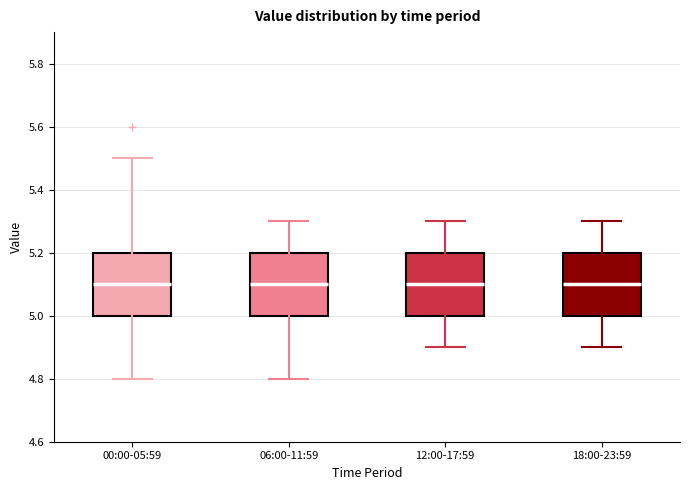

Reading left to right, read every box against the y-axis: the position of its median line, the range the box covers, and the ends of its whiskers. The values are not printed on the chart, so give them approximately, as read against the axis.

00:00-05:59: median 5.1, box 5.0 to 5.2, whiskers 4.8 to 5.5
06:00-11:59: median 5.1, box 5.0 to 5.2, whiskers 4.8 to 5.3
12:00-17:59: median 5.1, box 5.0 to 5.2, whiskers 4.9 to 5.3
18:00-23:59: median 5.1, box 5.0 to 5.2, whiskers 4.9 to 5.3